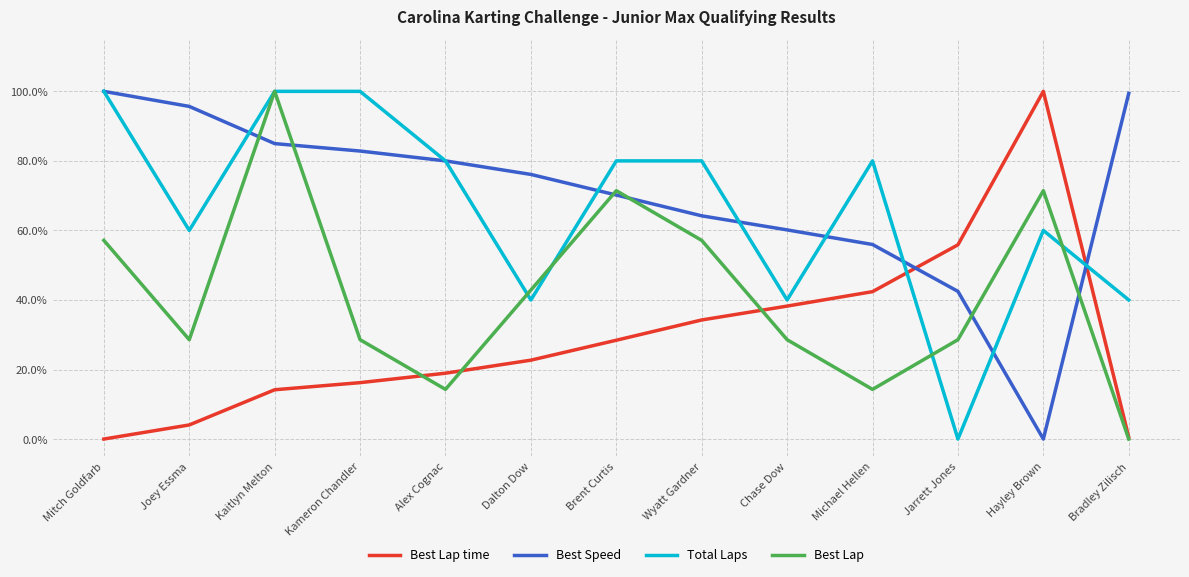

Which series has the largest total across all categories?

Best Speed